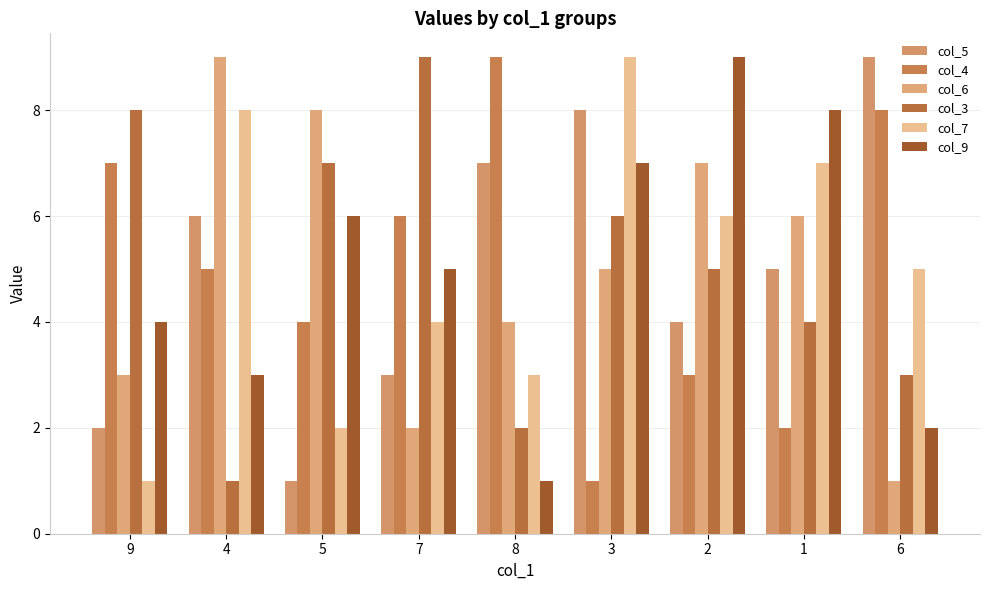

What are all the series names shown in the legend?

col_5, col_4, col_6, col_3, col_7, col_9